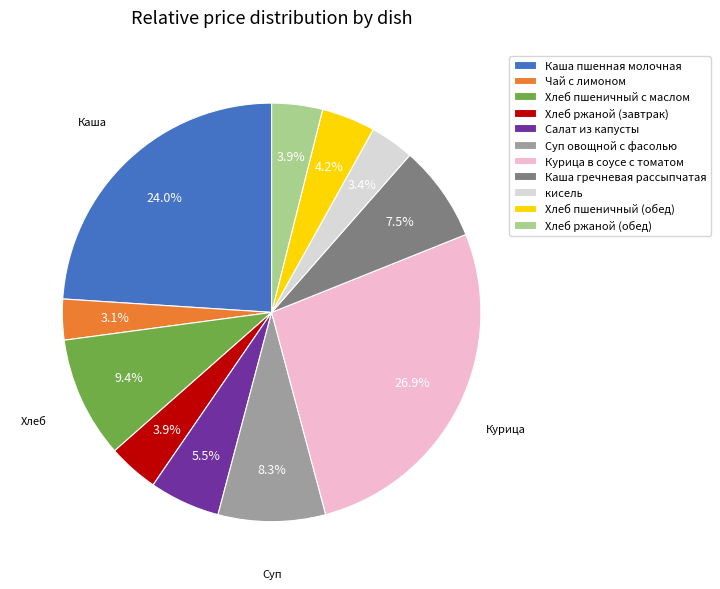

Does Хлеб пшеничный (обед) account for over 50% of the chart?

No